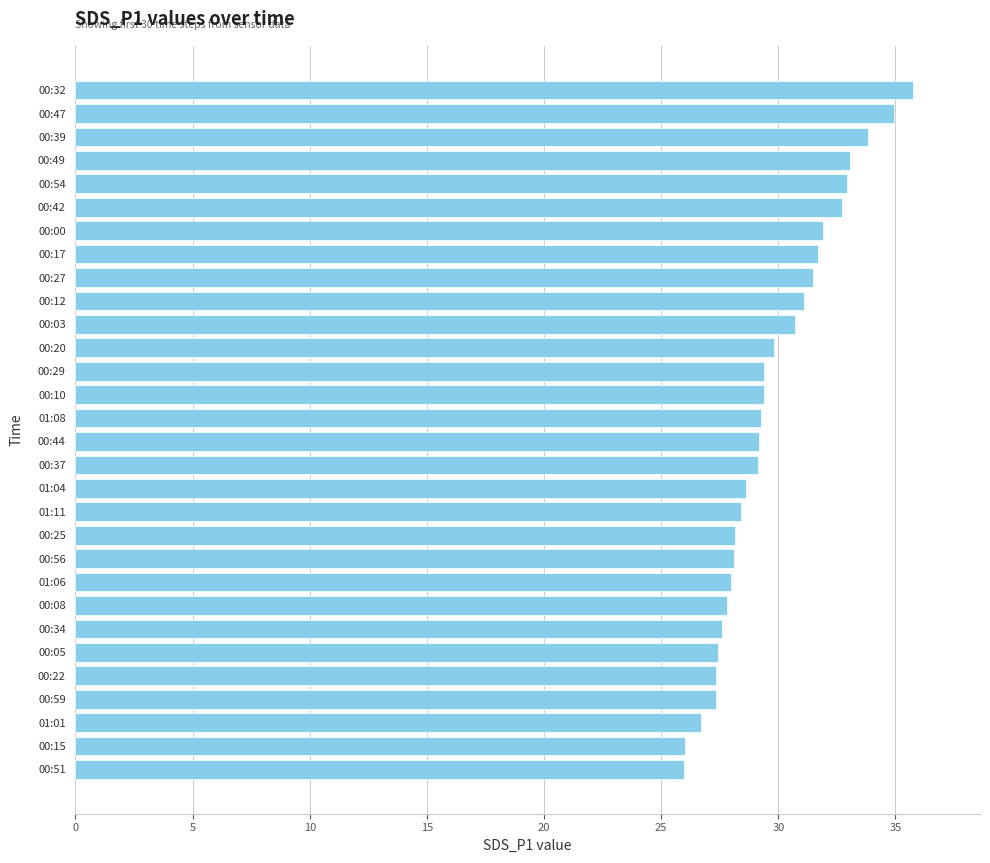

What is the minimum value shown in the chart?

26.0